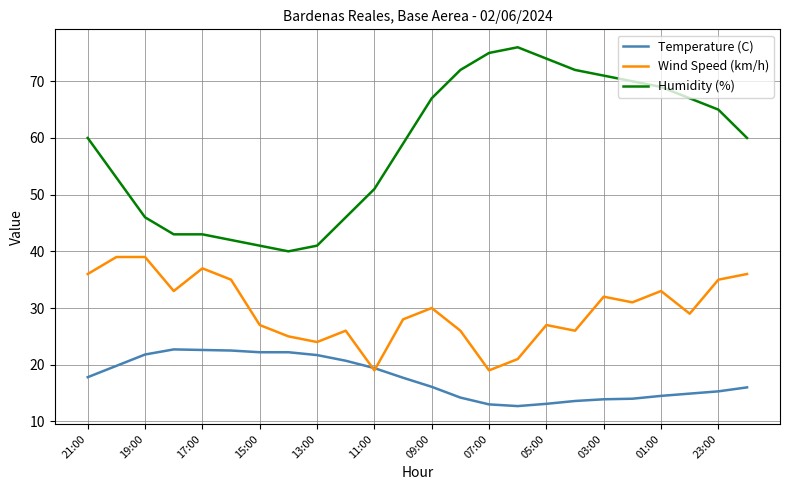

What is the minimum value for Temperature (C)?

12.7